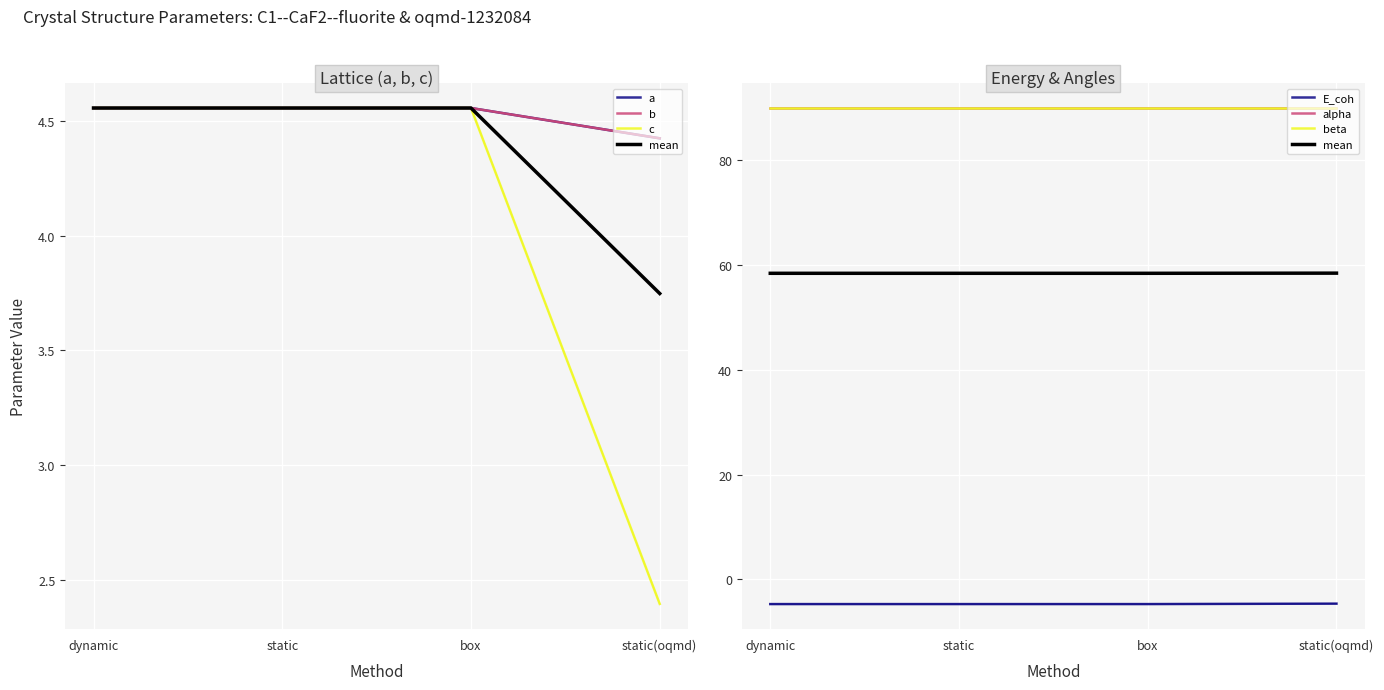

Which has a higher value, static(oqmd) or dynamic?

dynamic